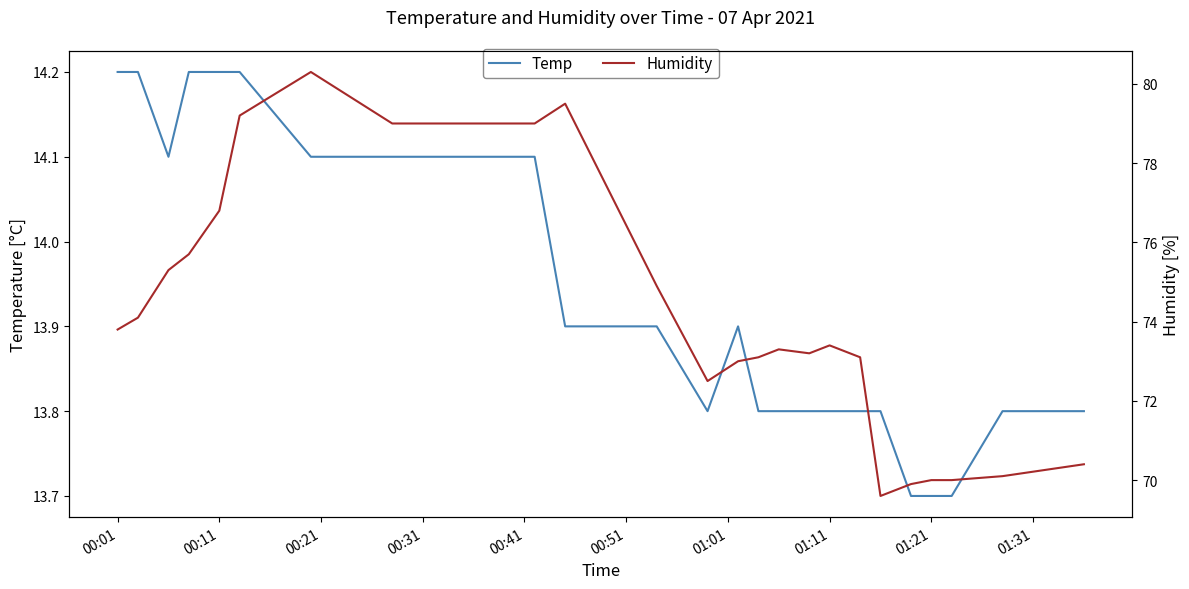

True or false: Temp and Humidity intersect in this chart.

False